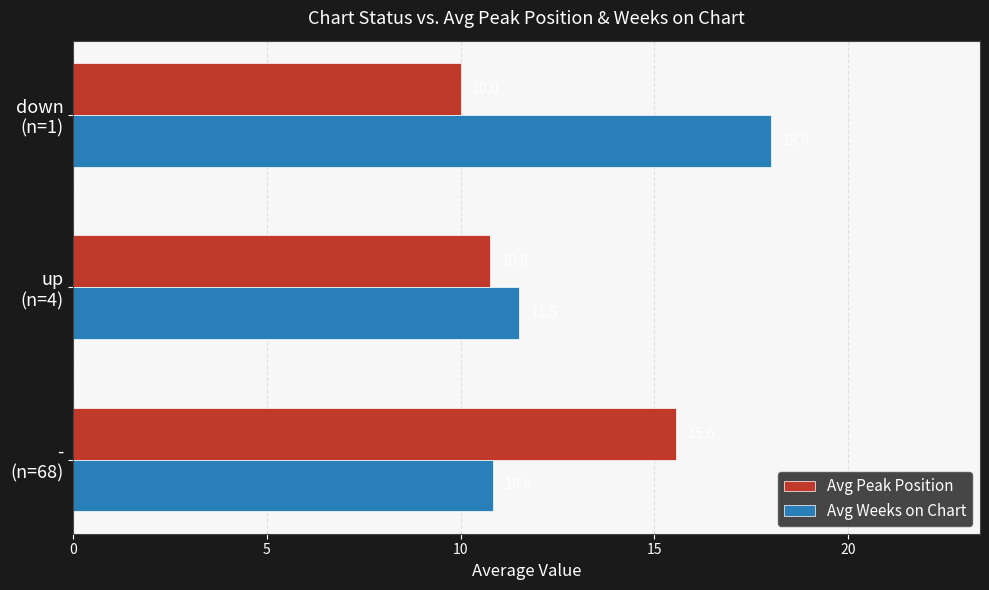

What is the sum of all Avg Peak Position values?

36.3